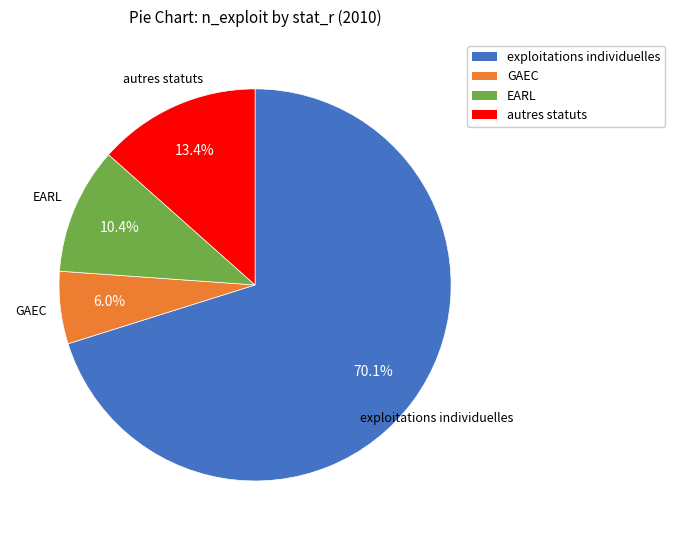

What is the largest slice in the pie chart?

exploitations individuelles